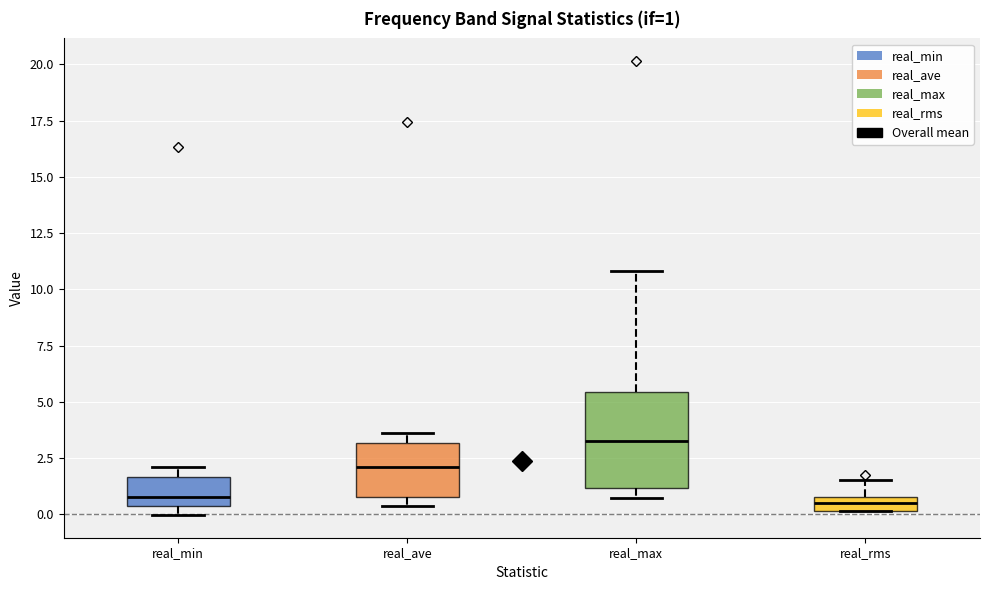

Which box is the tallest, from its lower edge to its upper edge?

real_max